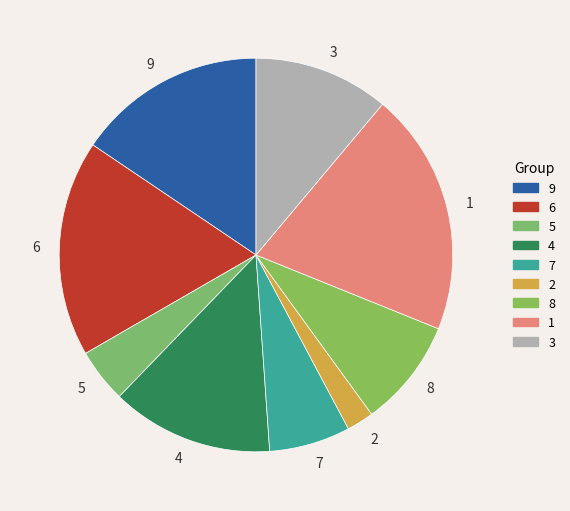

Rank the categories by value from highest to lowest.

1, 6, 9, 4, 3, 8, 7, 5, 2